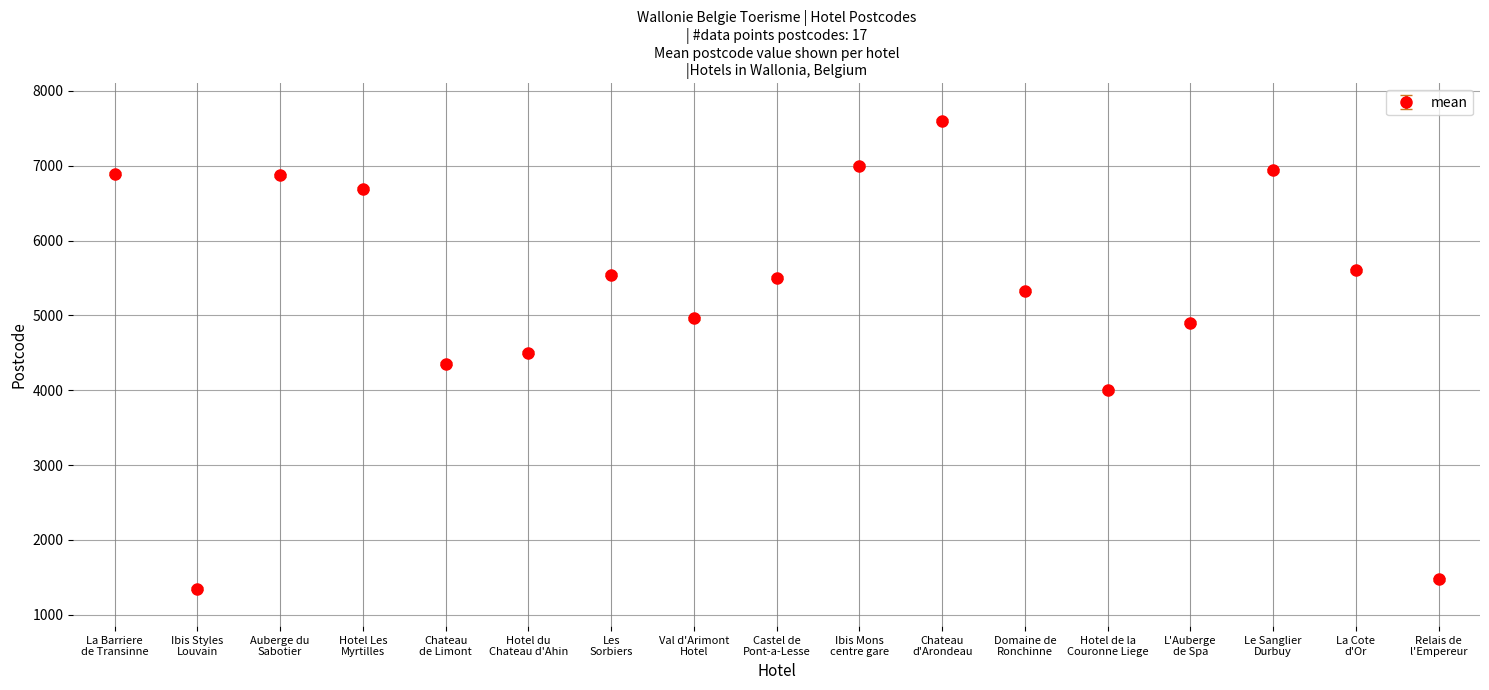

What is the value of the 7th point from the left?

5543